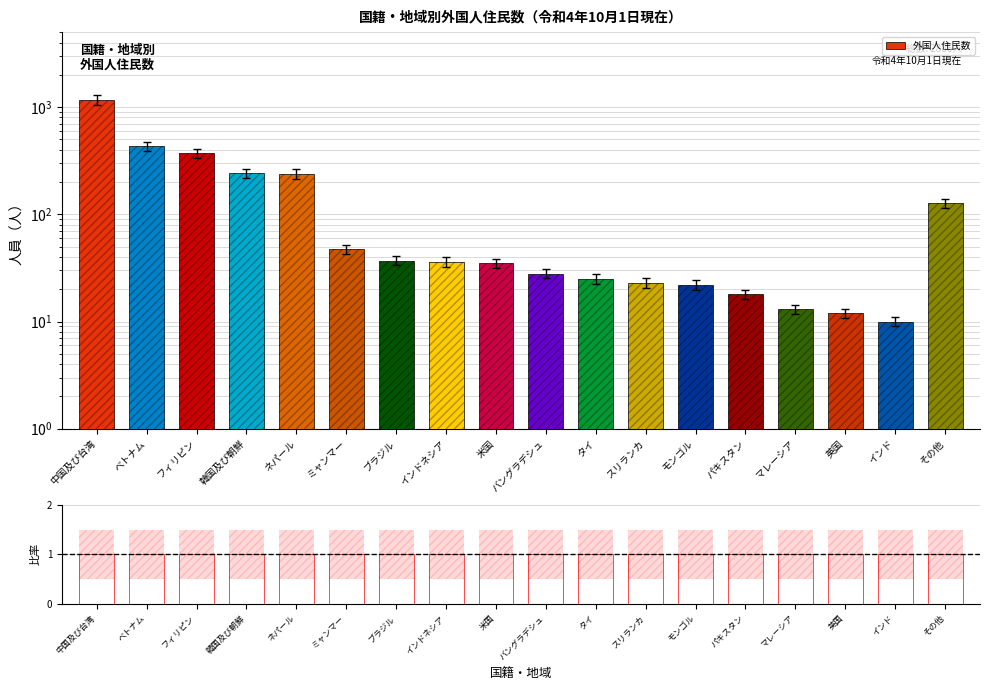

Between 英国 and インド, which series saw the biggest shift?

外国人住民数